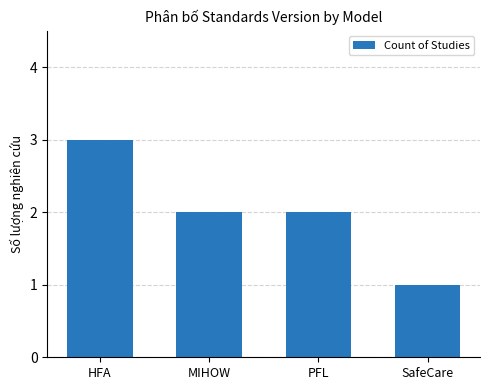

What is the label of the 4th bar from the right?

HFA